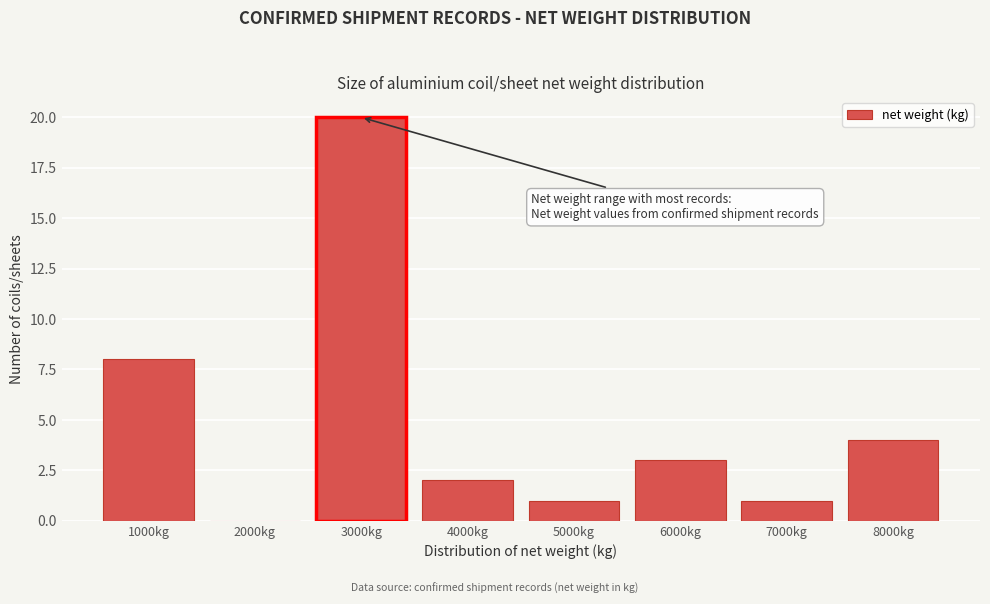

Reading left to right, list all the values displayed in this chart.

1000kg=8	2000kg=0	3000kg=20	4000kg=2	5000kg=1	6000kg=3	7000kg=1	8000kg=4